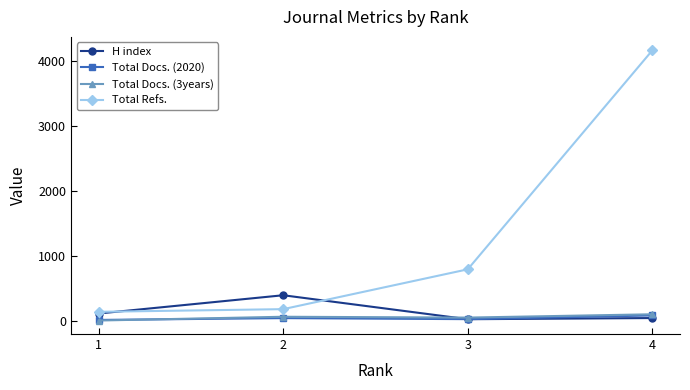

What is the difference between the Total Refs. values at 2 and 4?

3982